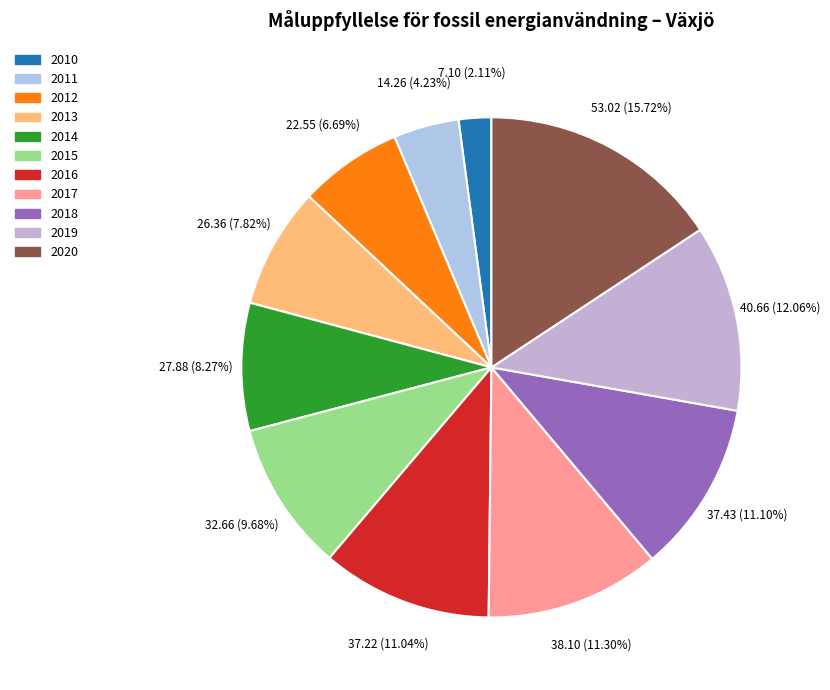

To the nearest percent, what portion does 2012 represent?

7%